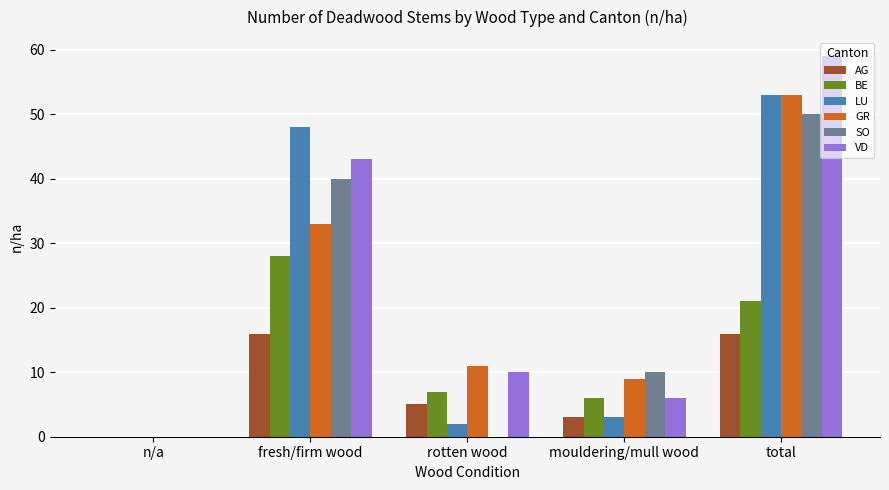

At which category is the sum across all series the highest?

total